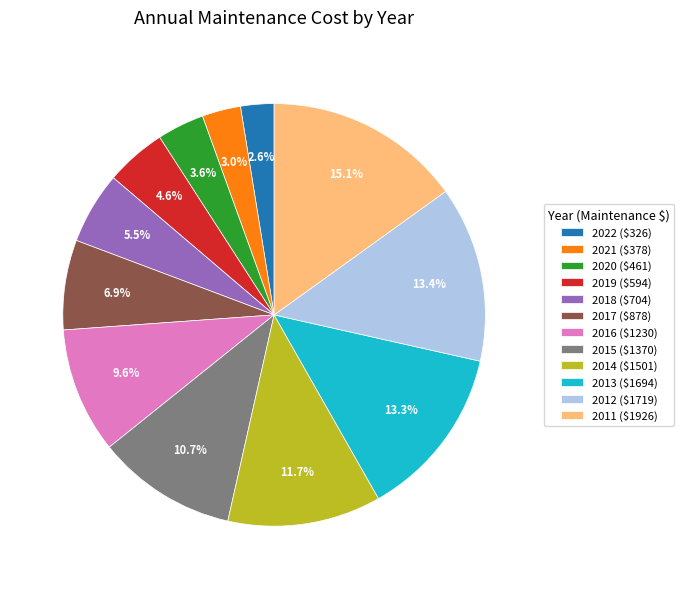

How much of the chart is everything except 2021 ($378)?

97.0%